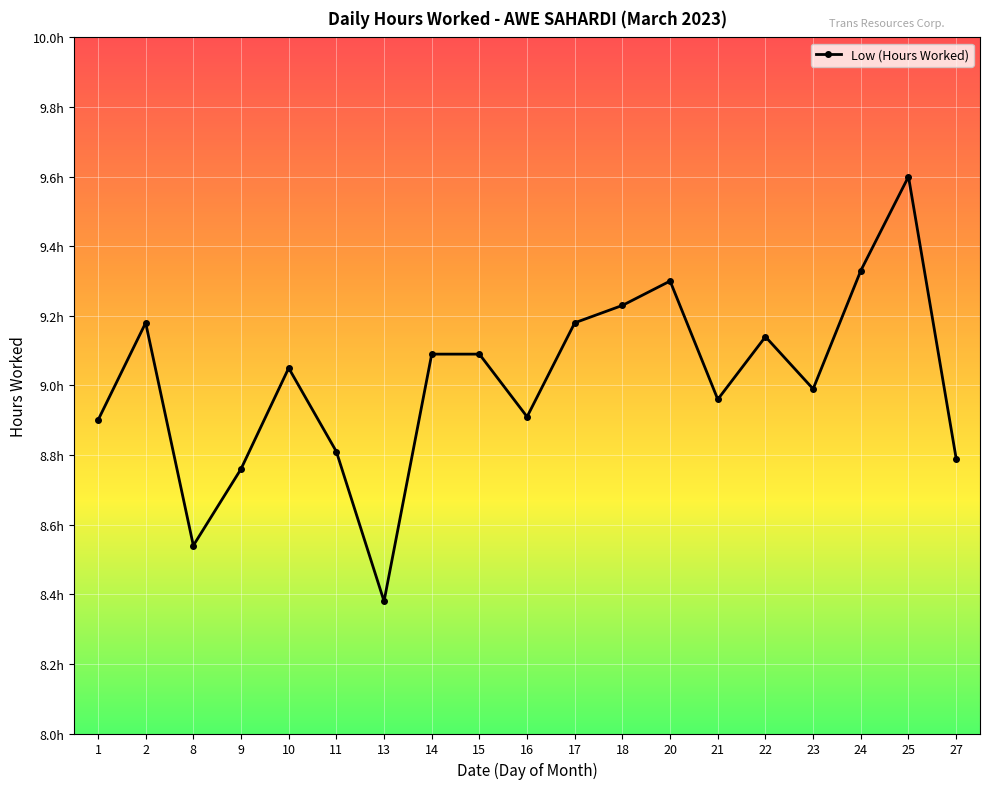

What is the difference between the maximum and second lowest values?

1.1